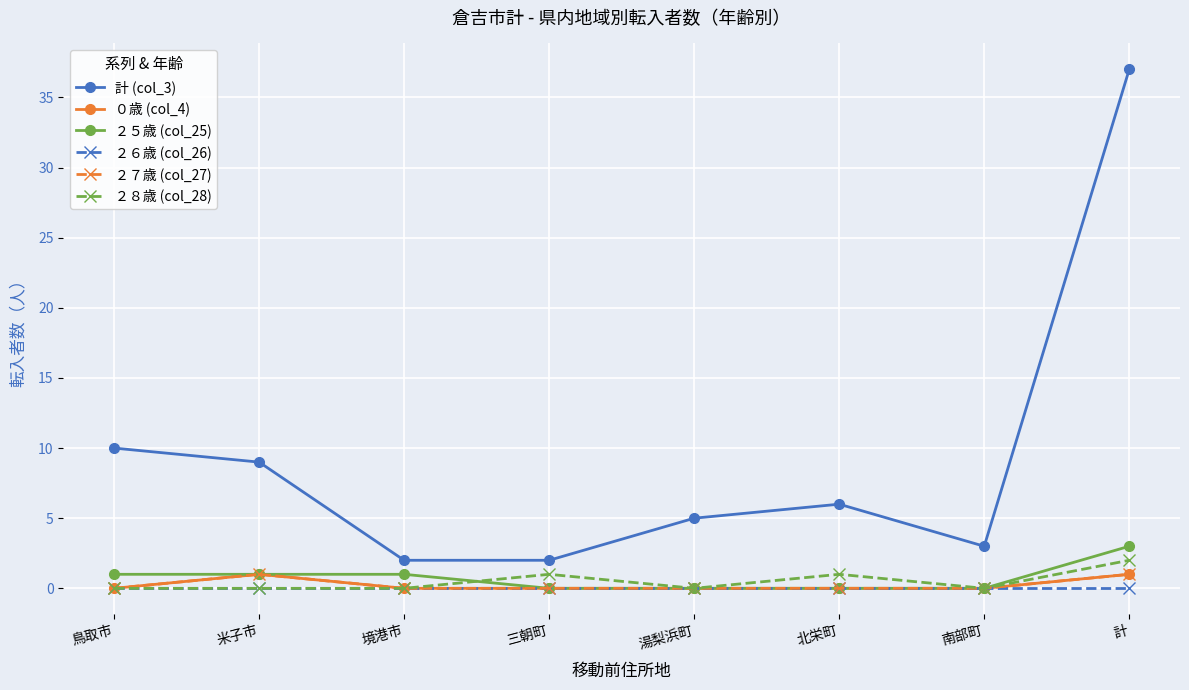

What is the label of the 2nd point from the right?

南部町